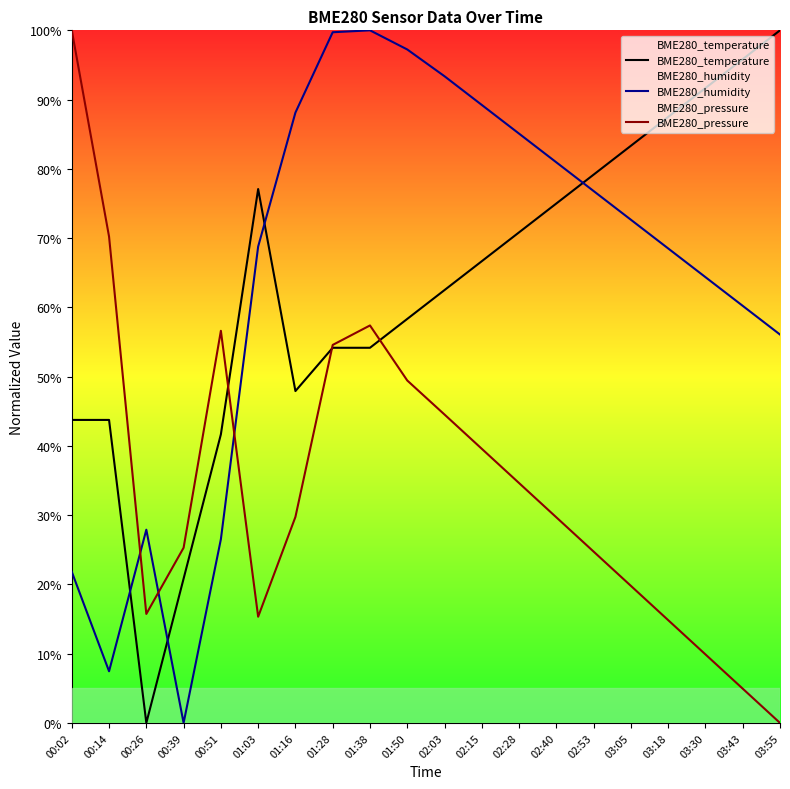

Does the chart have visible grid lines?

No